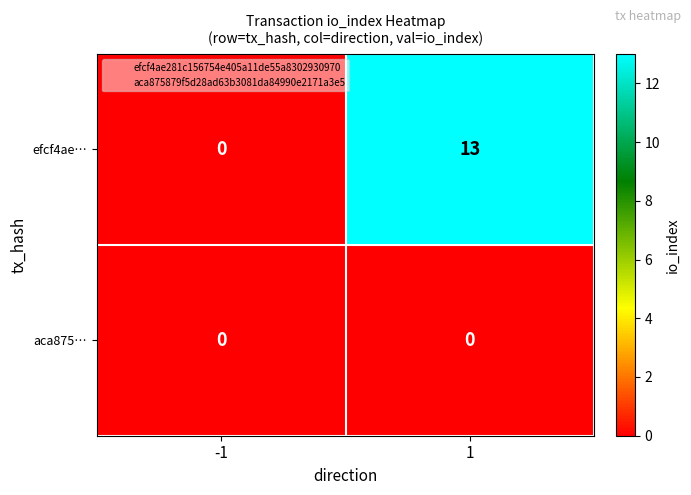

True or false: aca875… has a value of 0 at -1.

True